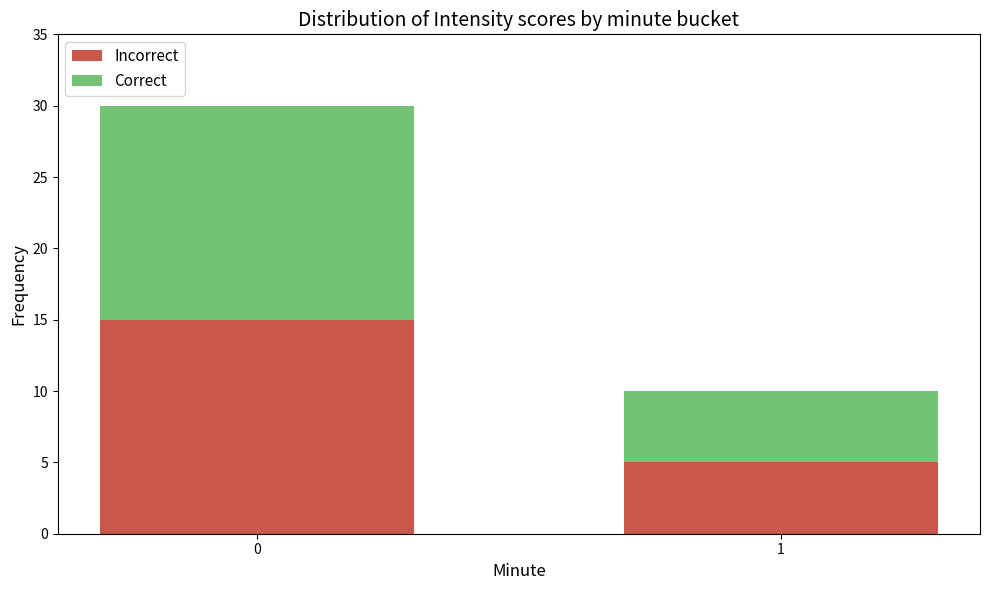

Does the chart contain stacked bars?

Yes